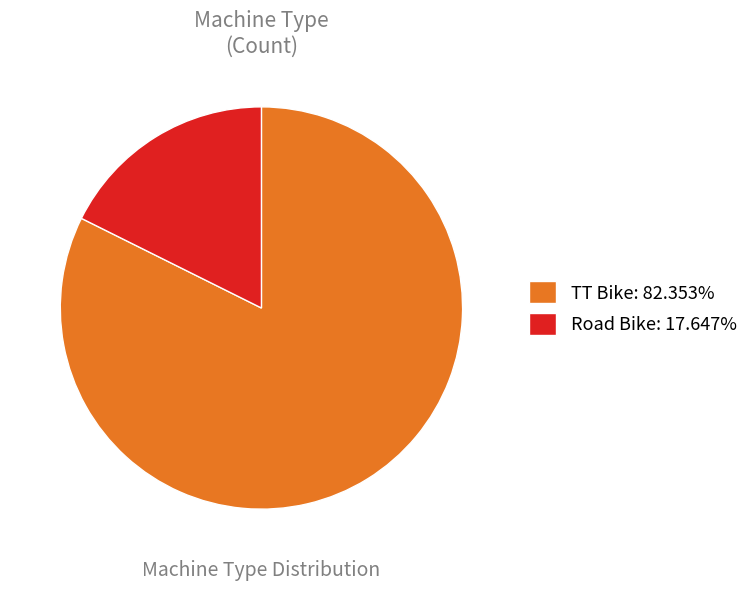

Count the number of slices in the pie.

2